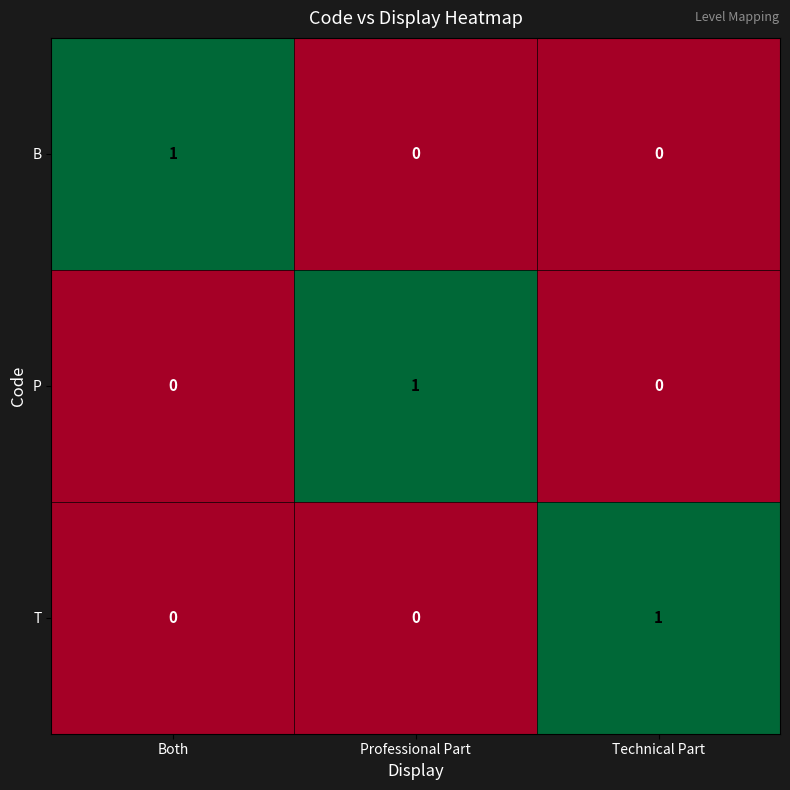

At how many categories does at least one series exceed 0?

3